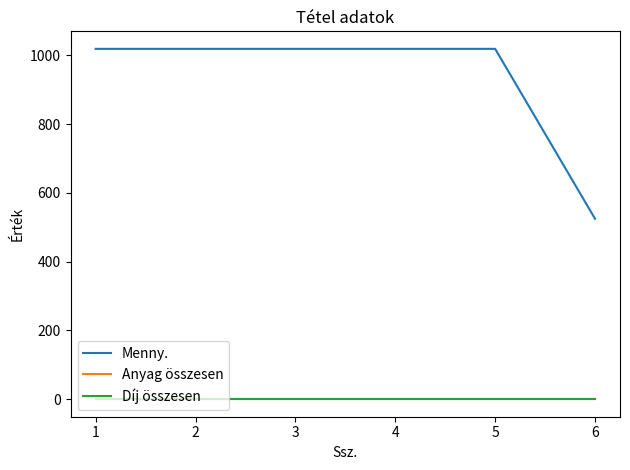

Does the chart have visible grid lines?

No